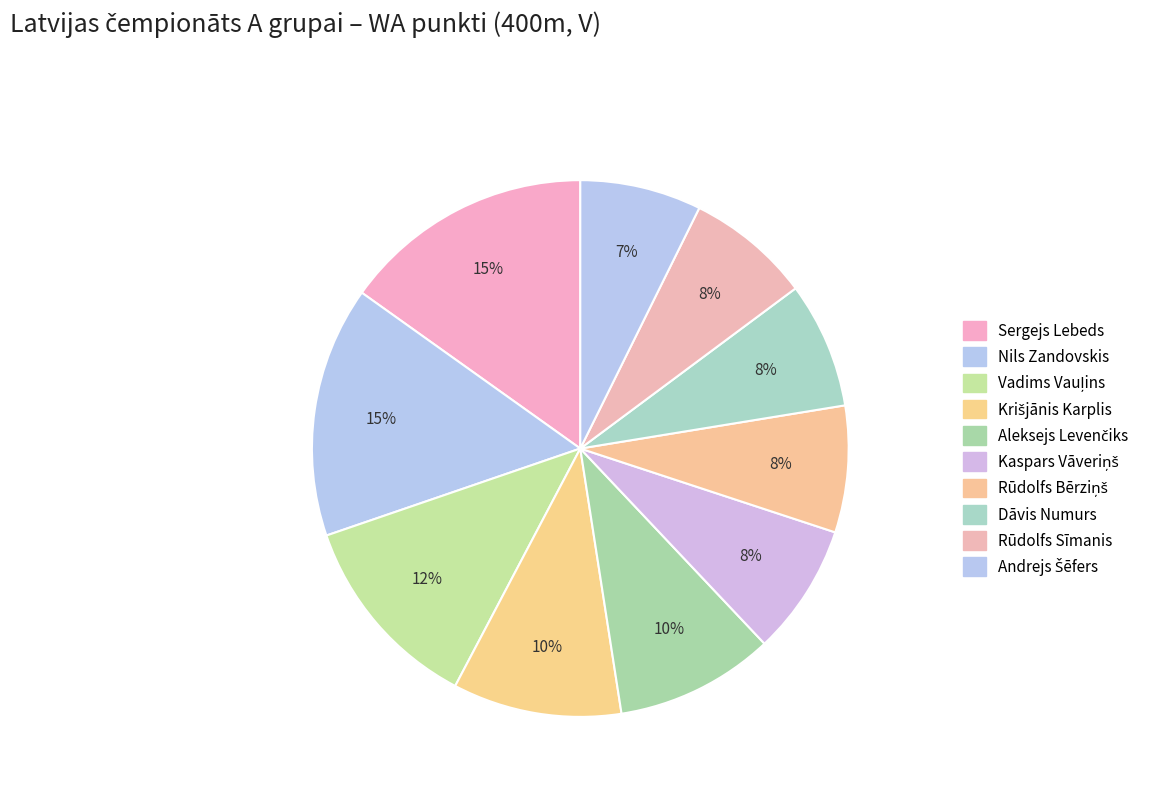

Is Aleksejs Levenčiks the majority of the pie?

No